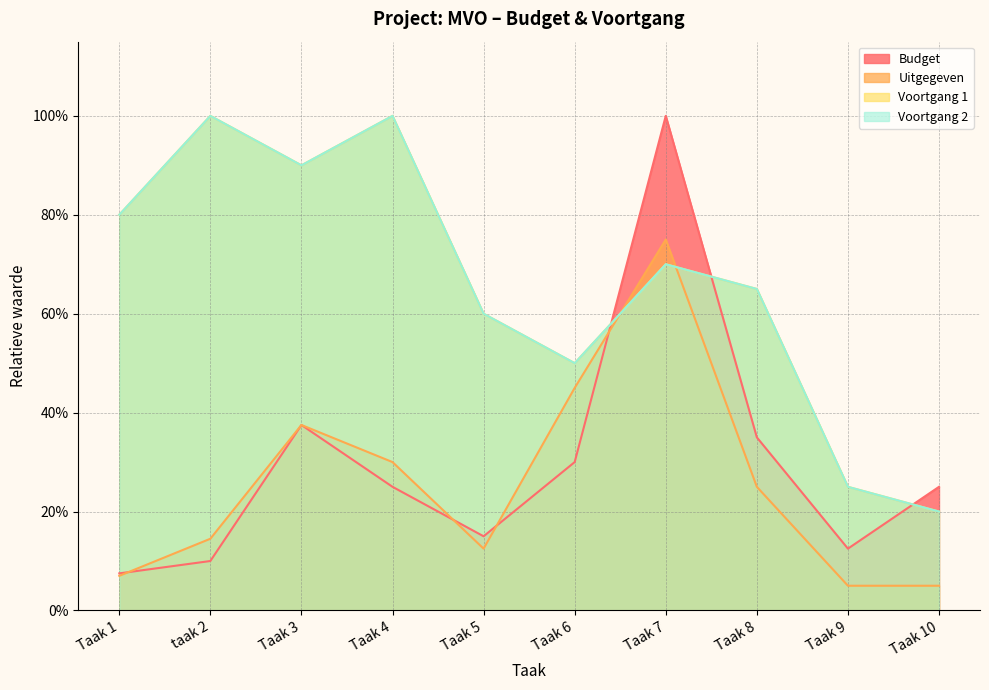

What is the average value of the Voortgang 2 series?

0.7